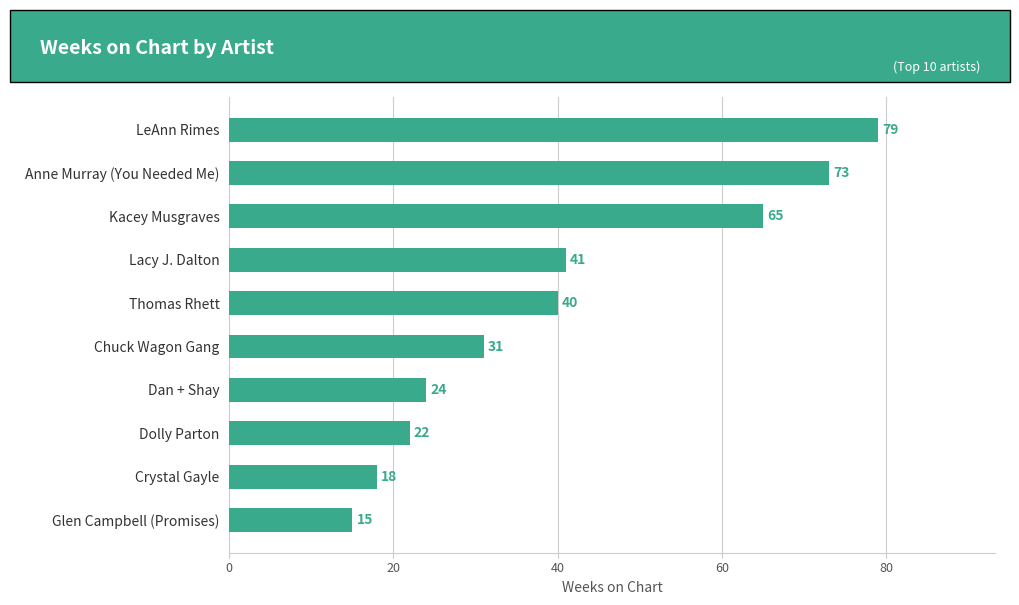

List the labels in order of value, smallest first.

Glen Campbell (Promises), Crystal Gayle, Dolly Parton, Dan + Shay, Chuck Wagon Gang, Thomas Rhett, Lacy J. Dalton, Kacey Musgraves, Anne Murray (You Needed Me), LeAnn Rimes